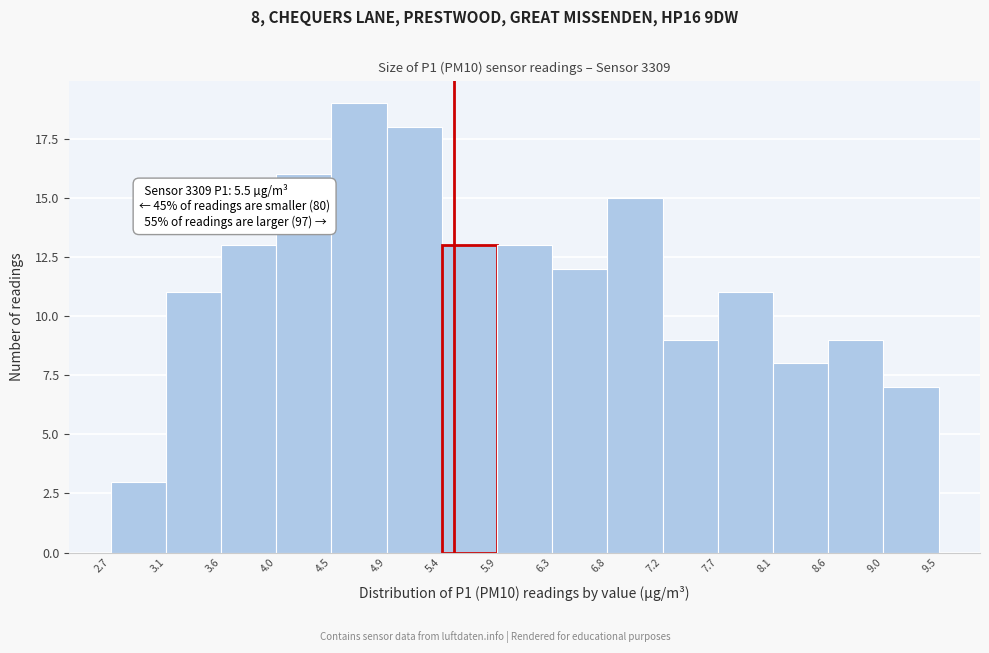

Which range on the x-axis has the tallest bar?

4.5 to 4.9